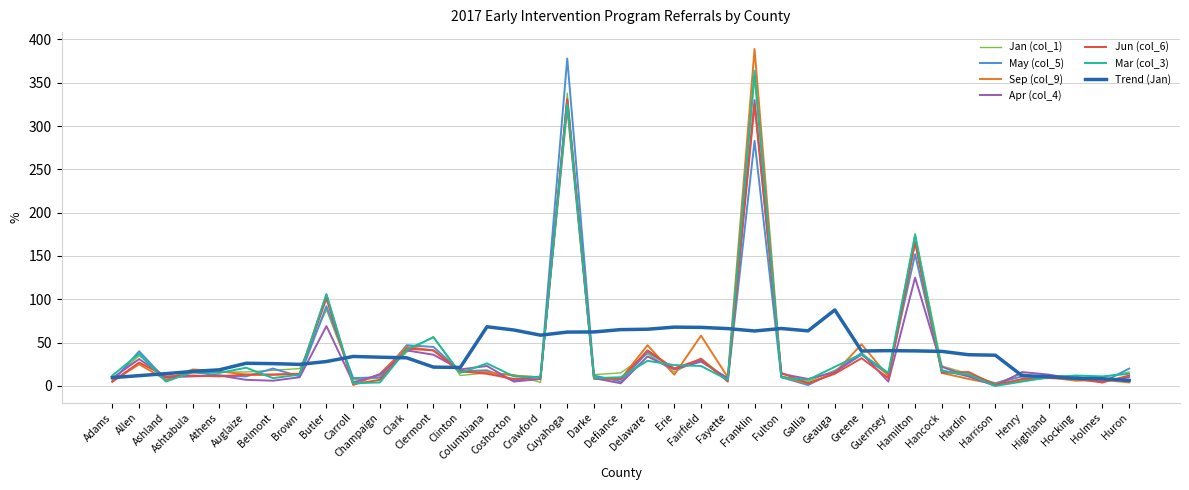

After their last crossing, which series has the higher values: Mar (col_3) or May (col_5)?

May (col_5)